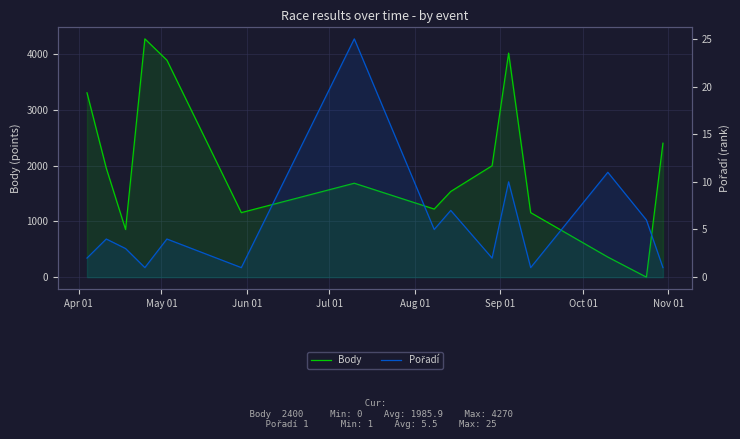

What is the lowest value of the Pořadí series?

1